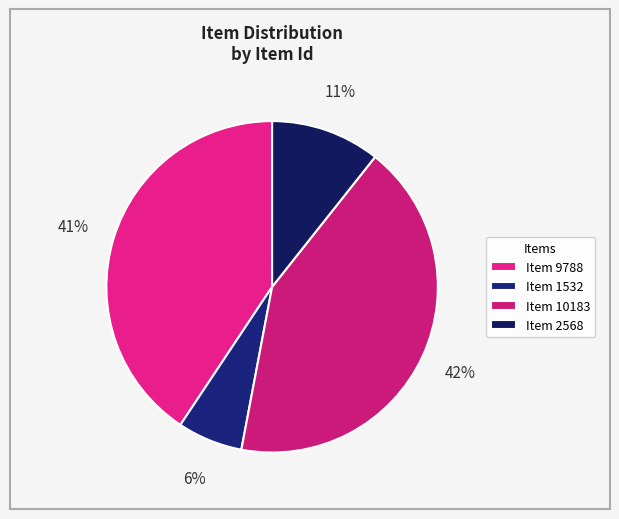

Does any single category account for the majority?

No